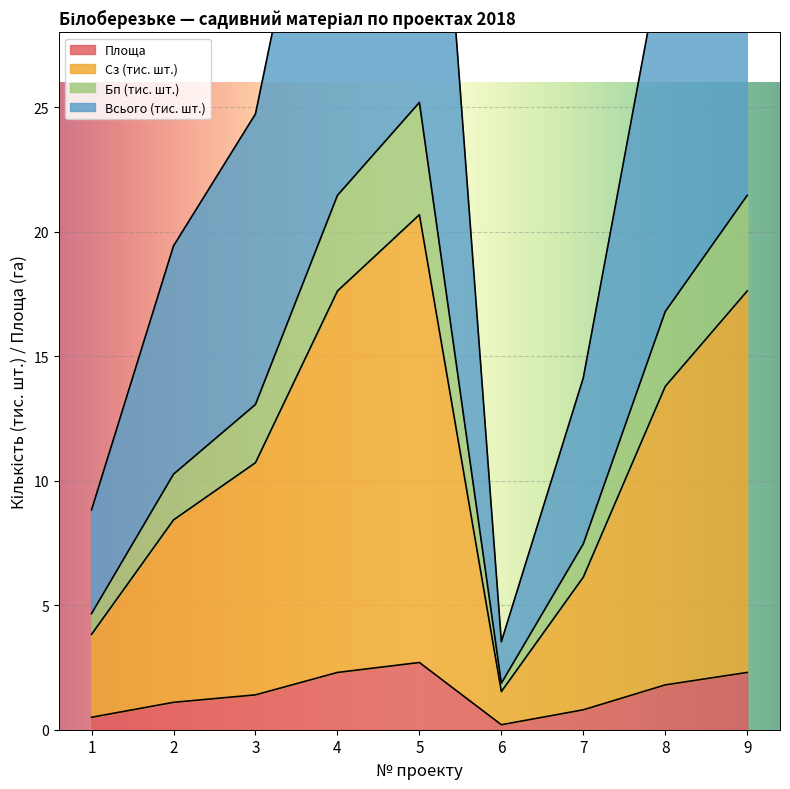

True or false: Бп (тис. шт.) and Площа intersect in this chart.

False